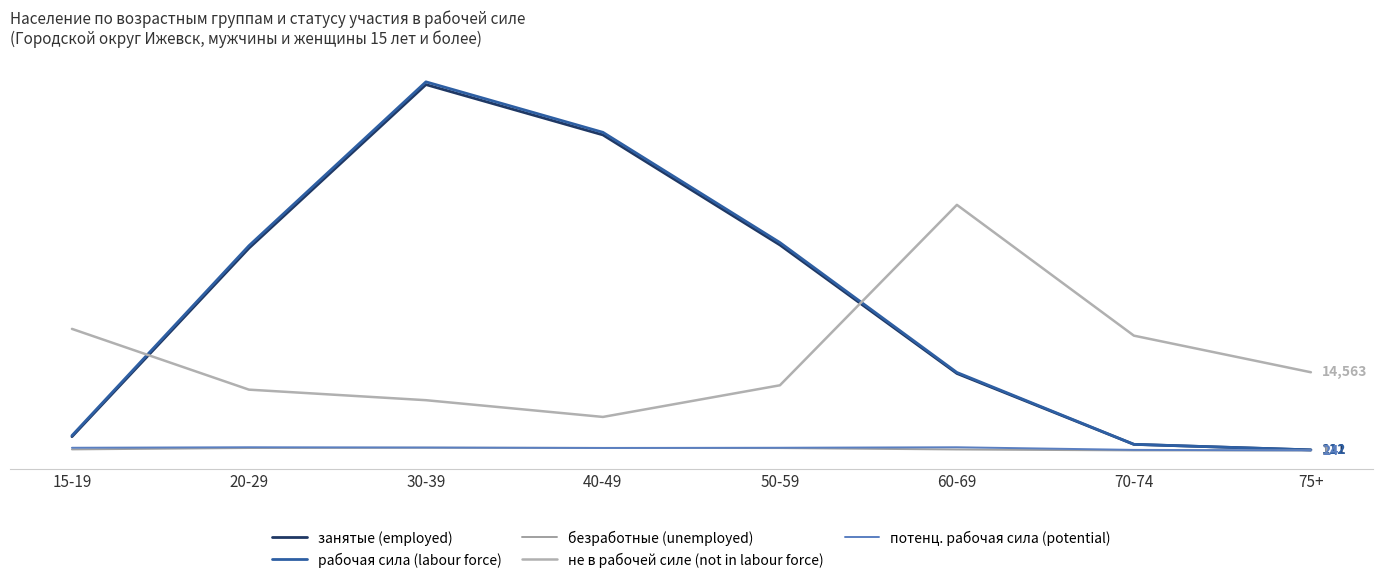

True or false: не в рабочей силе (not in labour force) has more than 1 points higher than both neighbors.

False